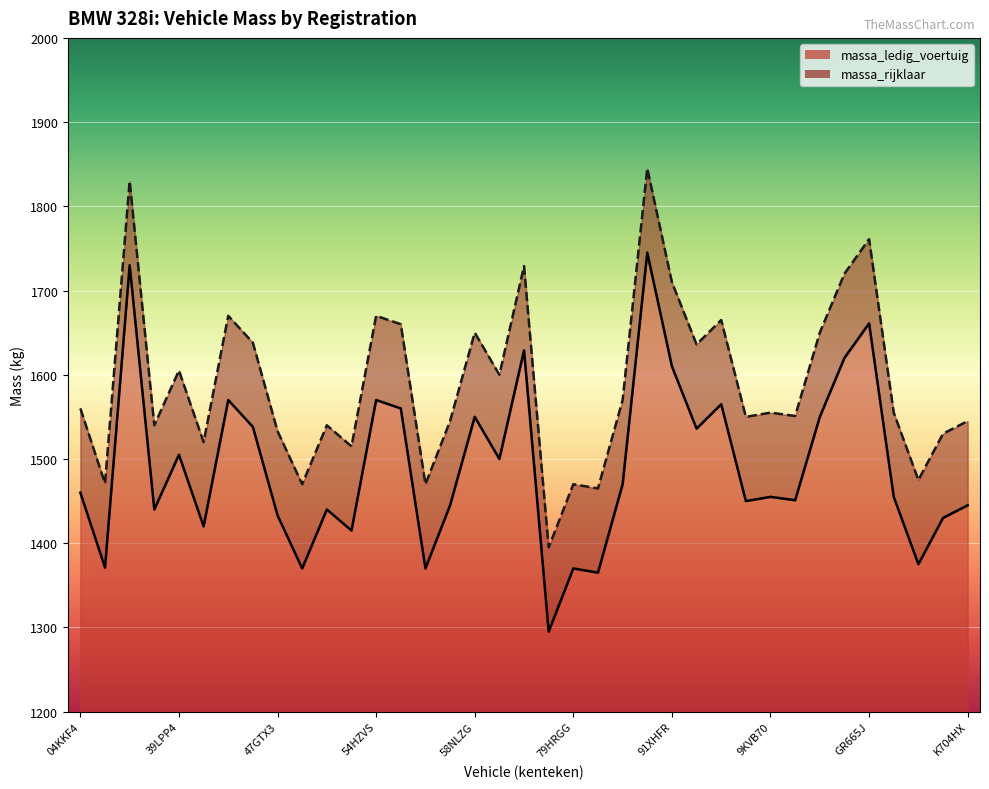

Reading left to right, list all the values displayed in this chart.

massa_ledig_voertuig: 1460	1371	1730	1440	1505	1420	1570	1538	1433	1370	1440	1415	1570	1560	1370	1445	1550	1500	1629	1295	1370	1365	1470	1745	1610	1536	1565	1450	1455	1451	1550	1620	1661	1455	1375	1430	1445
massa_rijklaar: 1560	1471	1830	1540	1605	1520	1670	1638	1533	1470	1540	1515	1670	1660	1470	1545	1650	1600	1729	1395	1470	1465	1570	1845	1710	1636	1665	1550	1555	1551	1650	1720	1761	1555	1475	1530	1545